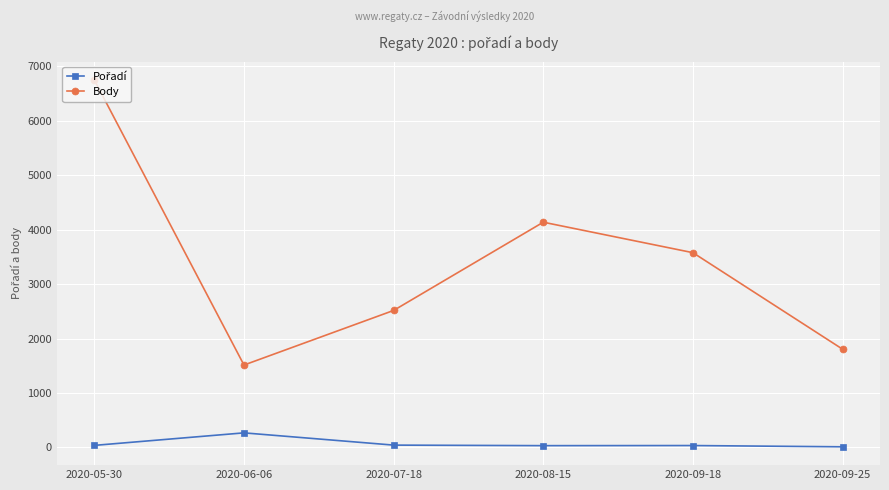

What is the average value of the Body series?

3384